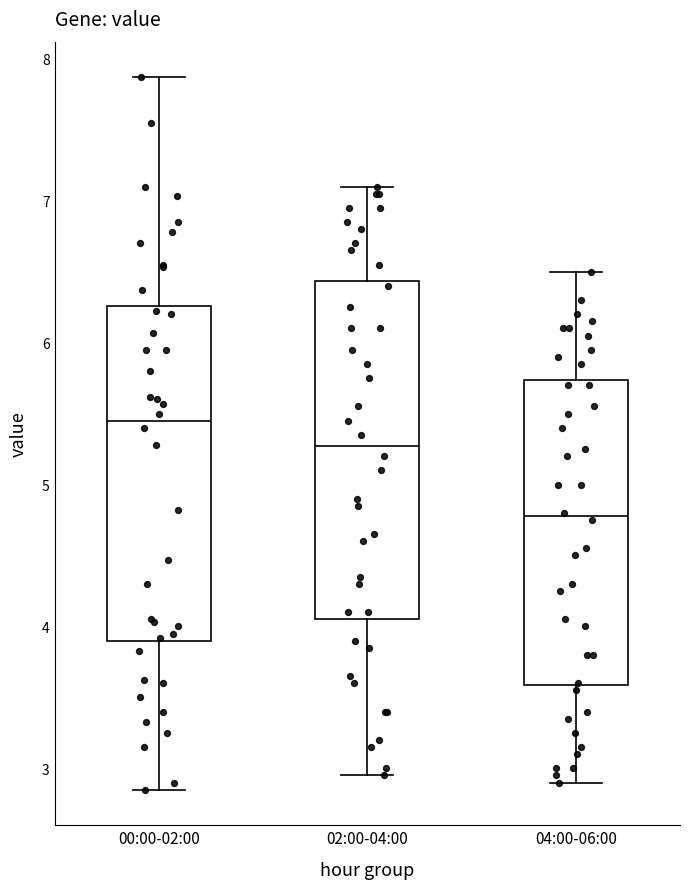

Reading left to right, read every box against the y-axis: the position of its median line, the range the box covers, and the ends of its whiskers. The values are not printed on the chart, so give them approximately, as read against the axis.

00:00-02:00: median 5.5, box 3.9 to 6.3, whiskers 2.9 to 7.9
02:00-04:00: median 5.3, box 4.1 to 6.4, whiskers 3.0 to 7.1
04:00-06:00: median 4.8, box 3.6 to 5.7, whiskers 2.9 to 6.5